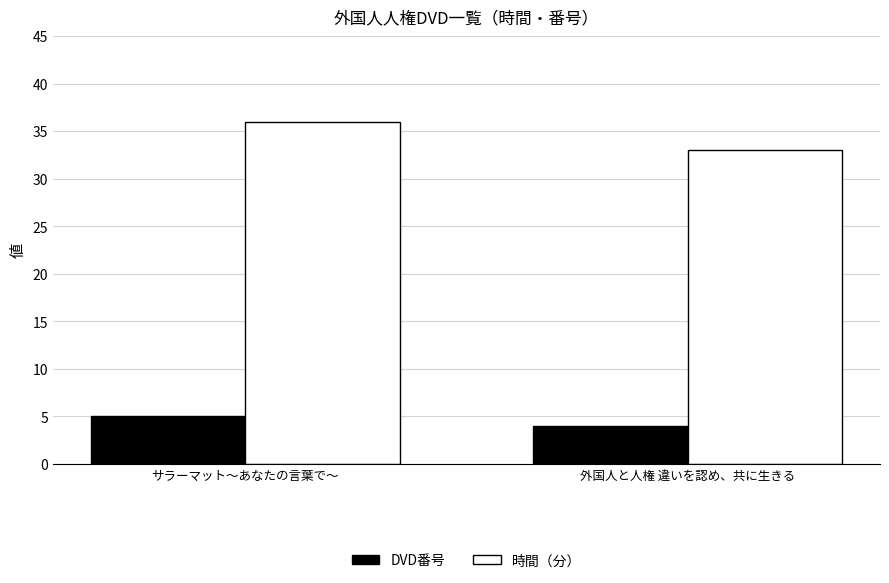

What is the minimum value for DVD番号?

4